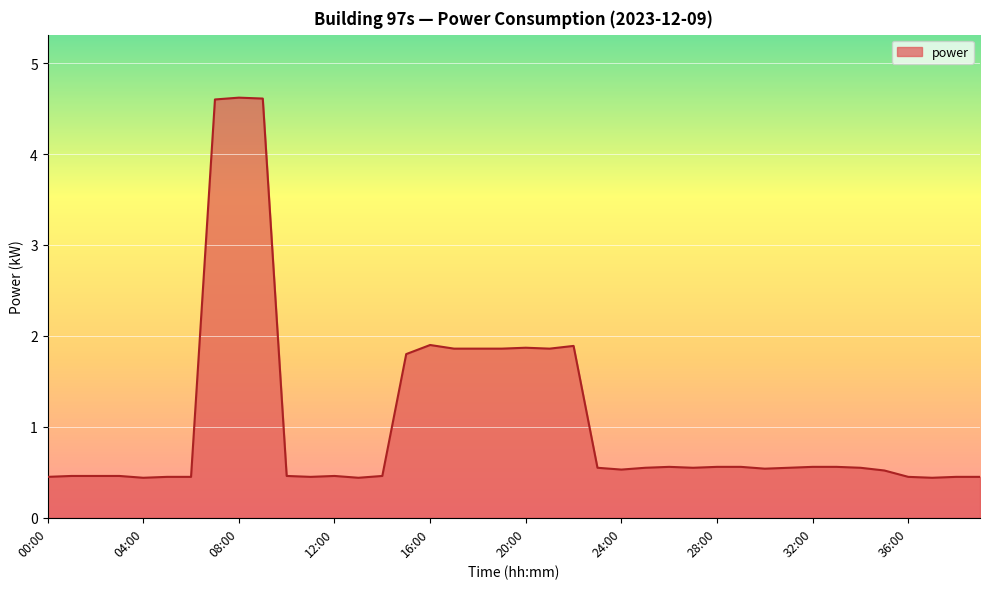

What is the maximum value shown in the chart?

4.6